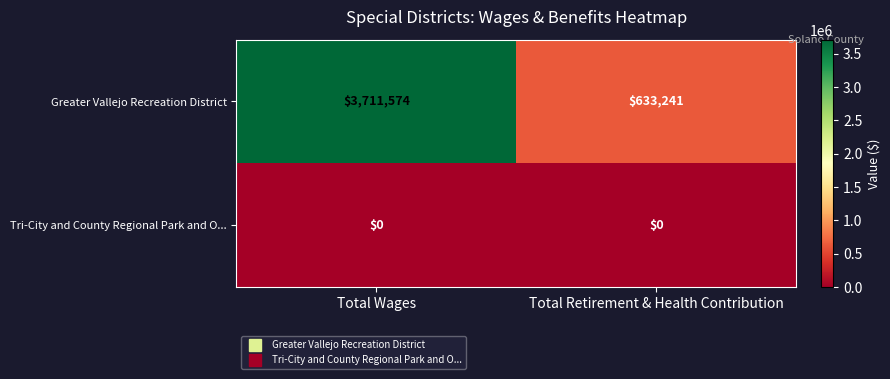

At which category is the sum across all series the highest?

Total Wages